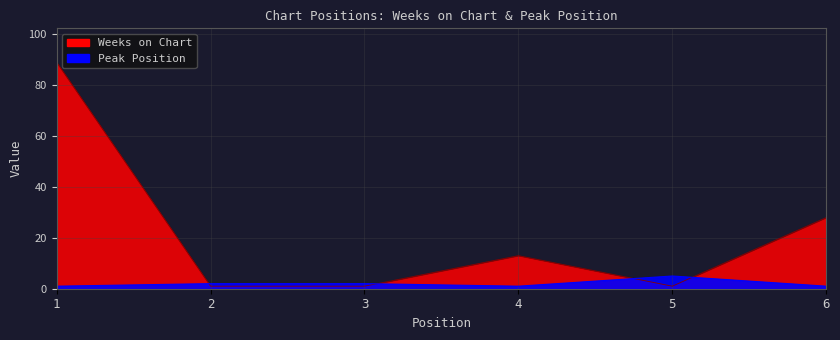

The value of Peak Position at 2 is 2. True or false?

True